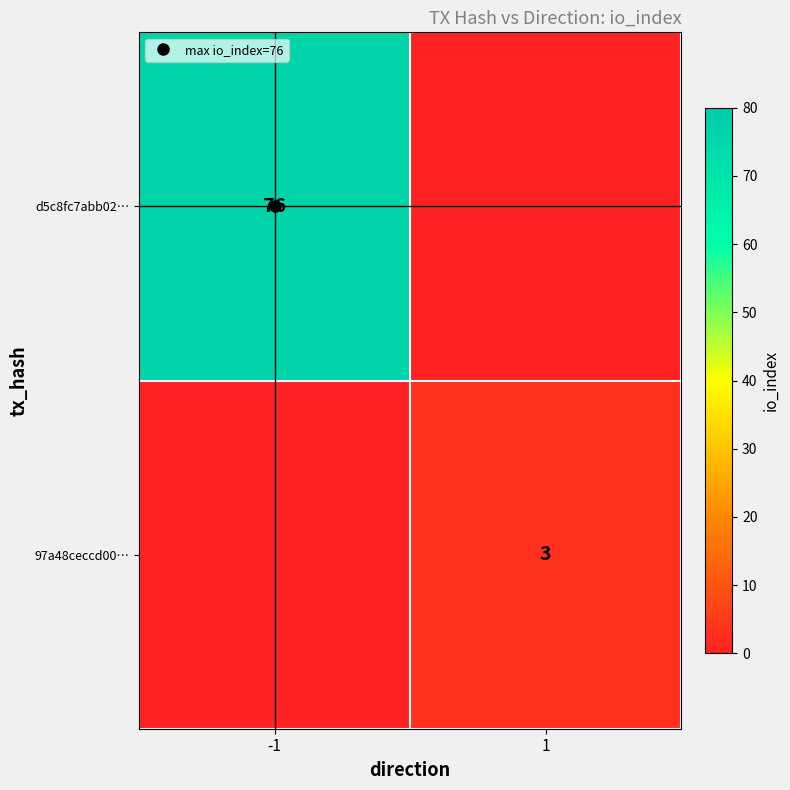

Rank the series by their average value, from highest to lowest.

d5c8fc7abb02…, 97a48ceccd00…